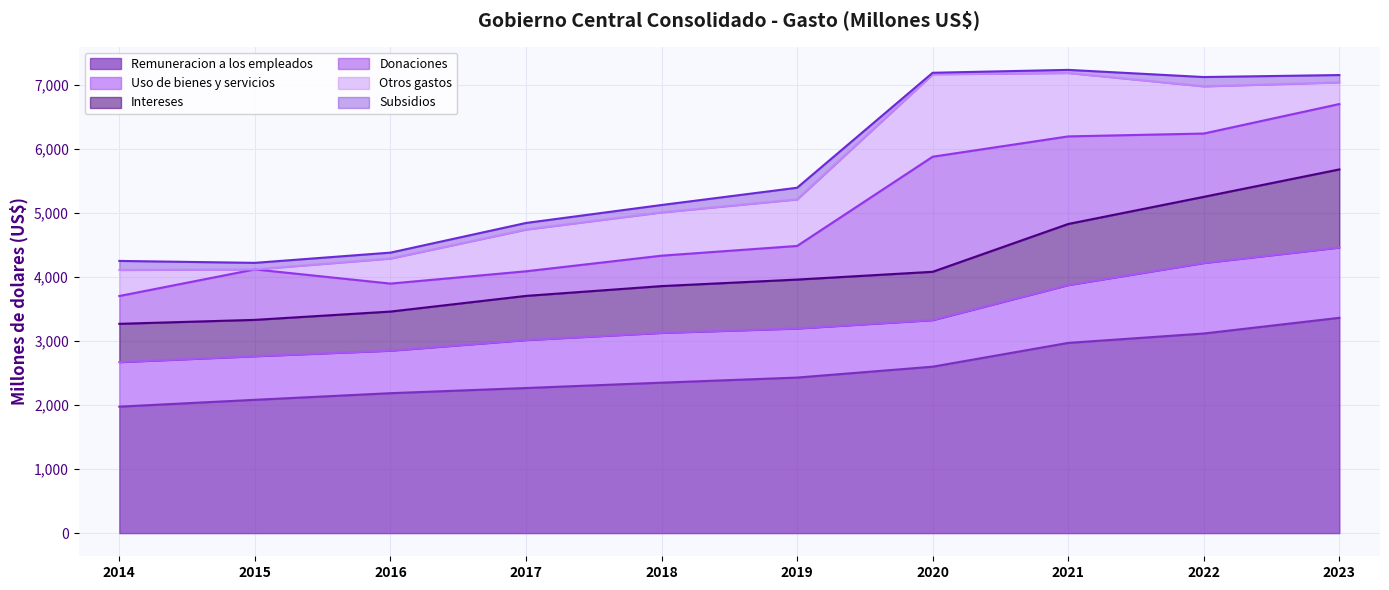

True or false: Otros gastos has a value of 1538.7 at 2021.

False